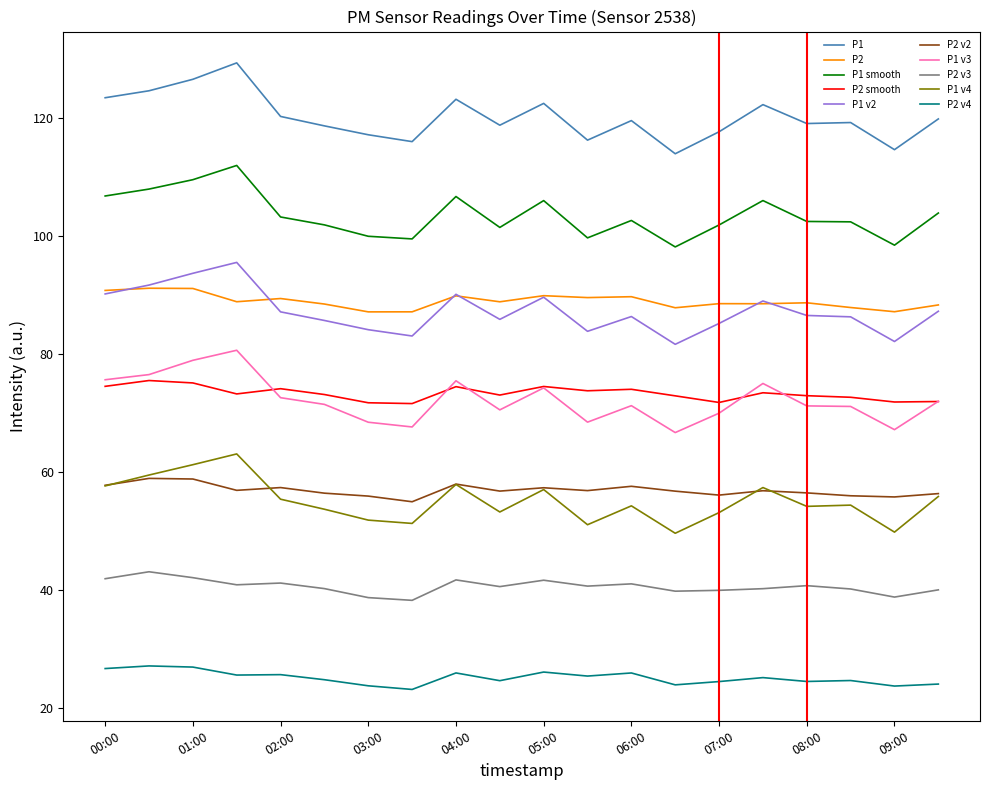

What is the minimum value shown in the chart?

23.2